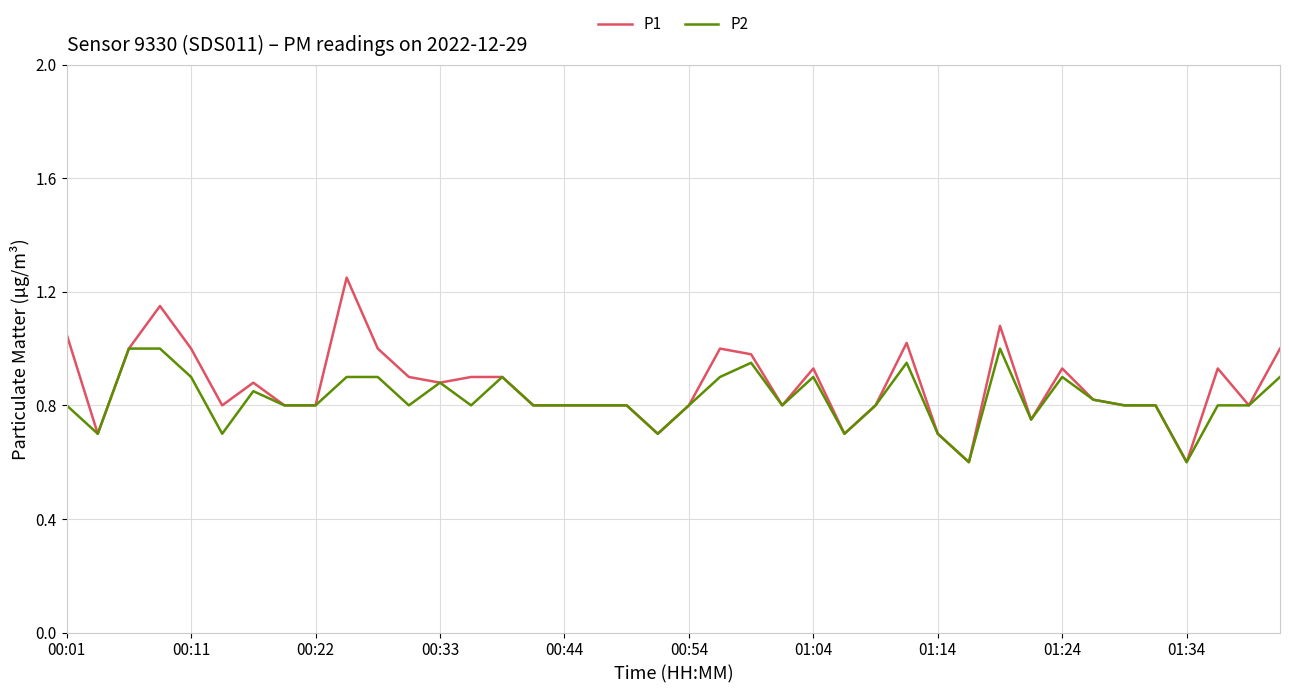

What is the lowest value of the P1 series?

0.6